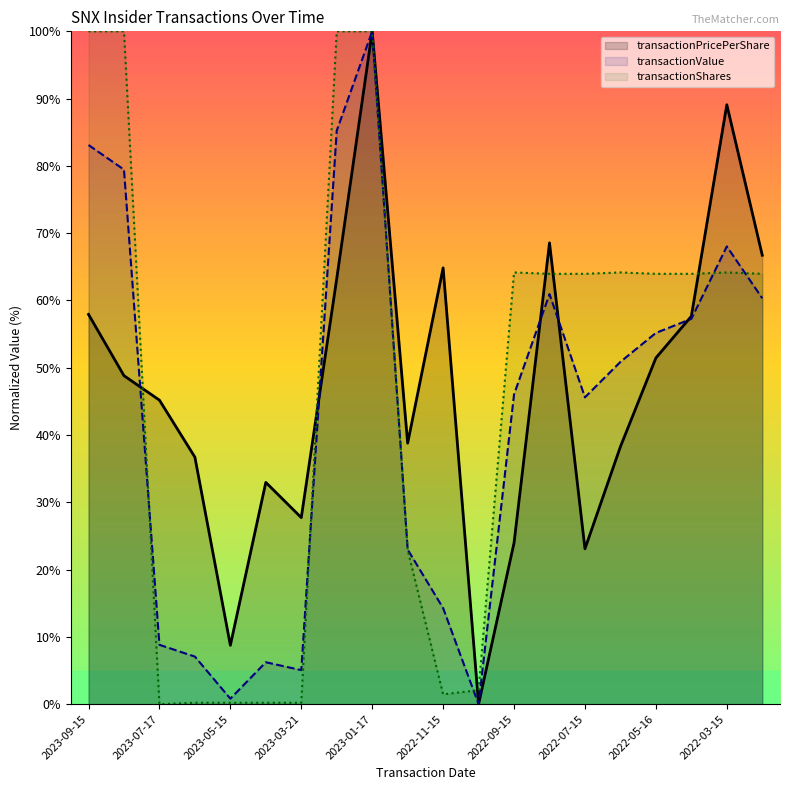

At which label does transactionPricePerShare reach its minimum?

2022-10-20